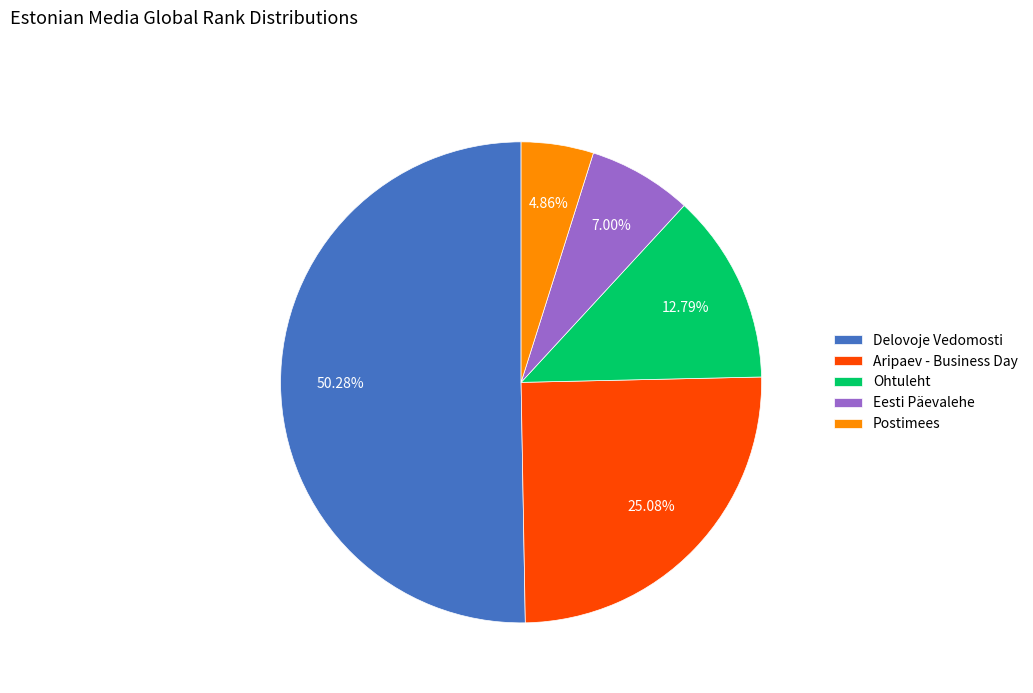

Approximately how many times larger is the value at Postimees compared to Ohtuleht?

0.4